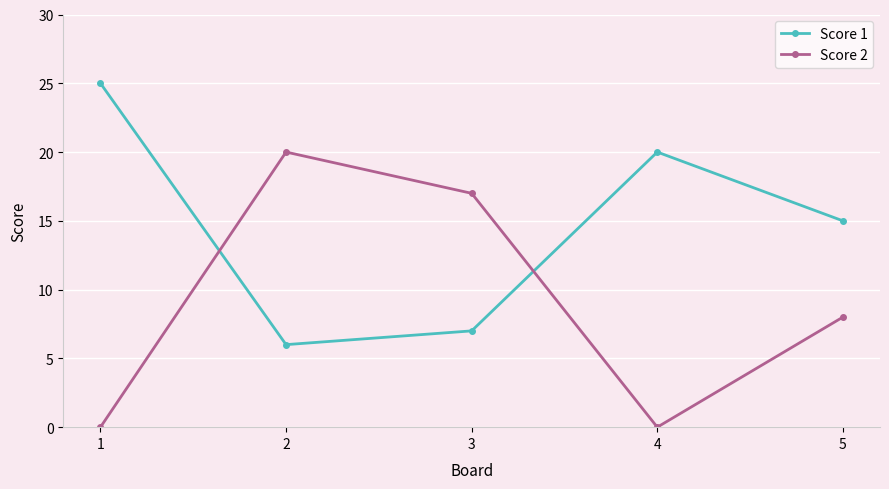

What is the difference between the second highest and minimum values in the Score 2 series?

17